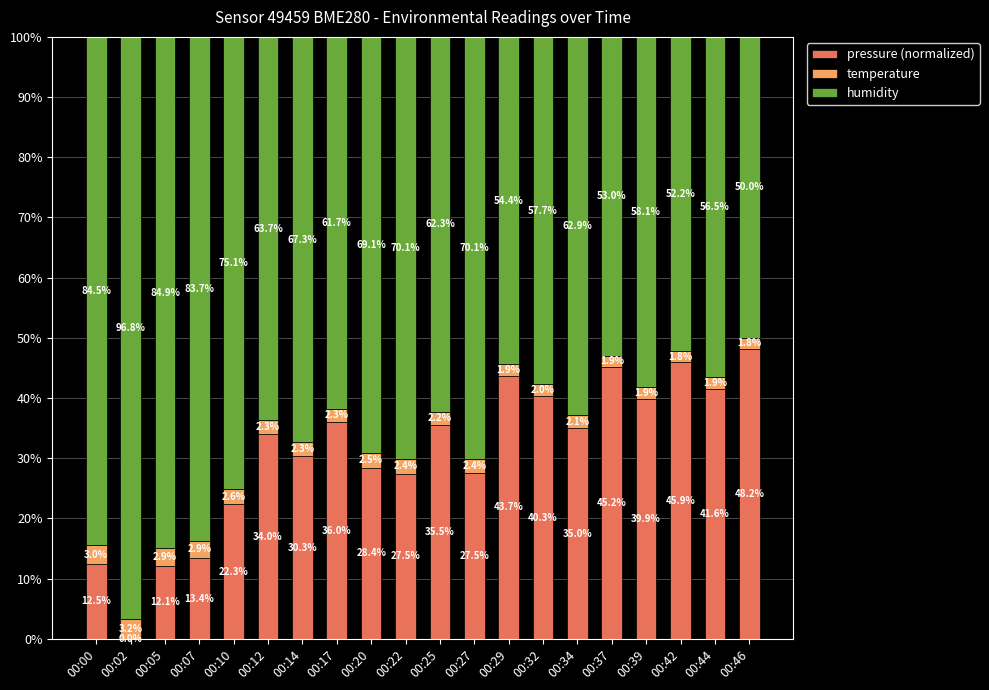

Reading right to left, what are the values for pressure (normalized)?

00:46=48.2	00:44=41.6	00:42=45.9	00:39=39.9	00:37=45.2	00:34=35.0	00:32=40.3	00:29=43.7	00:27=27.5	00:25=35.5	00:22=27.5	00:20=28.4	00:17=36.0	00:14=30.3	00:12=34.0	00:10=22.3	00:07=13.4	00:05=12.1	00:02=0.0	00:00=12.5